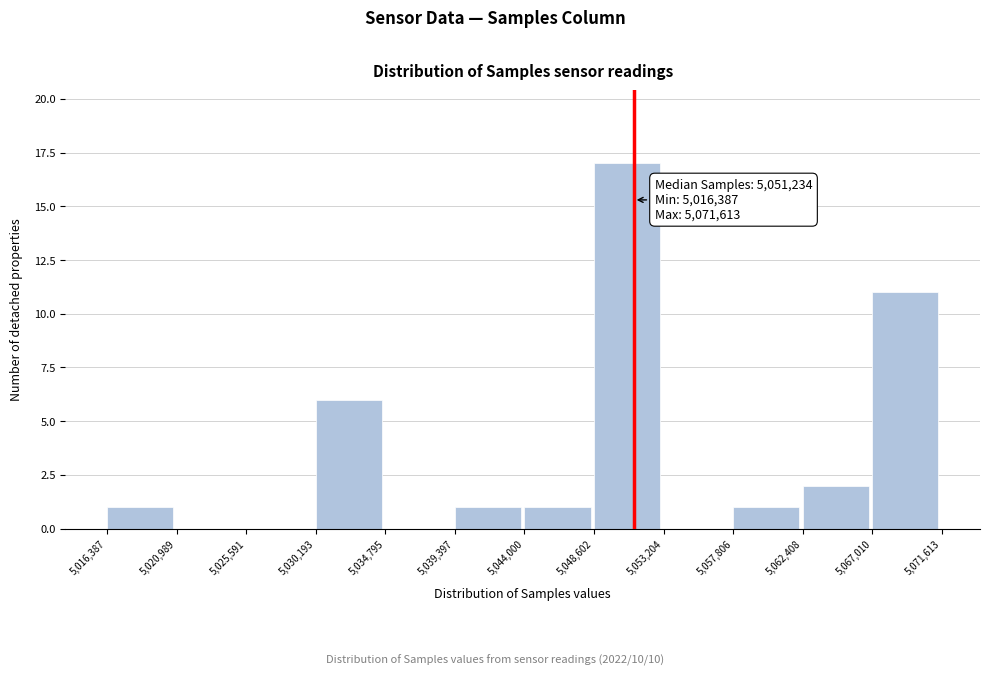

Which range on the x-axis has the tallest bar?

5,048,602 to 5,053,204